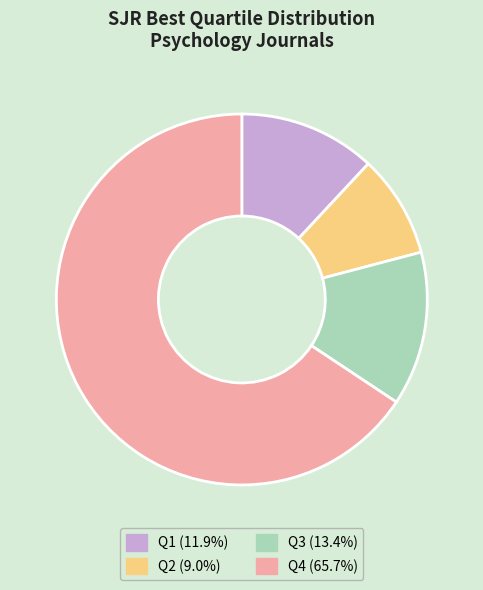

Does Q4 (65.7%) account for over 50% of the chart?

Yes